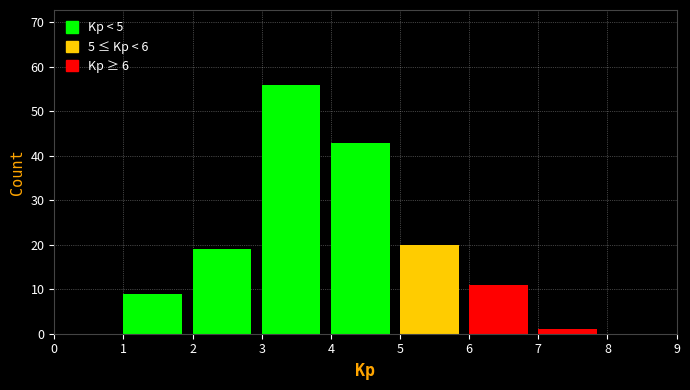

Reading left to right, transcribe this chart: for each bar, give the range it covers on the x-axis and its height. The values are not printed on the chart, so give them approximately, as read against the axis.

0 to 1: 0
1 to 2: 9
2 to 3: 19
3 to 4: 56
4 to 5: 43
5 to 6: 20
6 to 7: 11
7 to 8: 1
8 to 9: 0